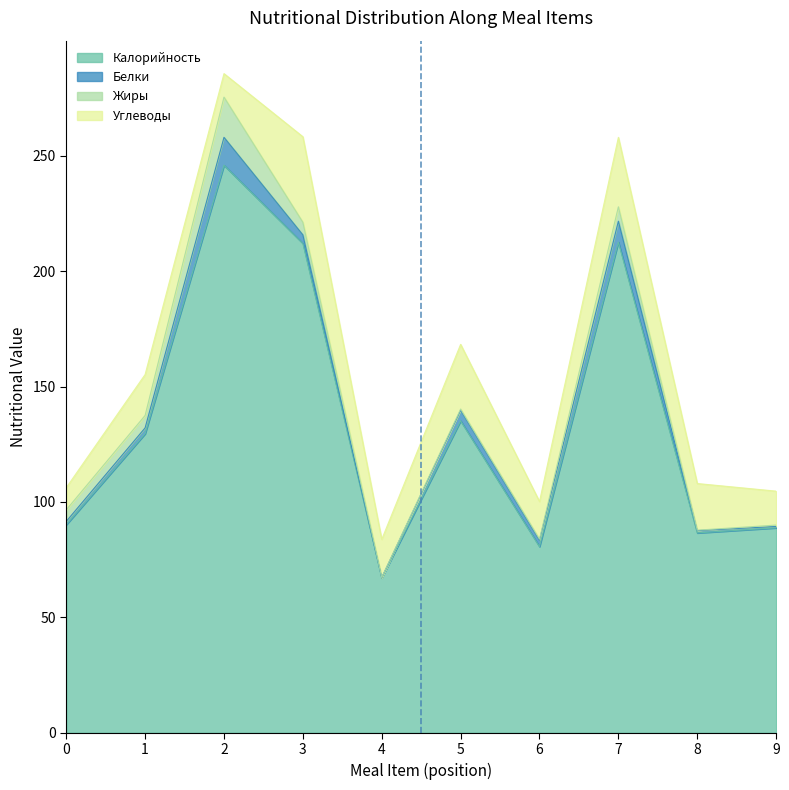

The value of Калорийность at 8 is 28.5. True or false?

False